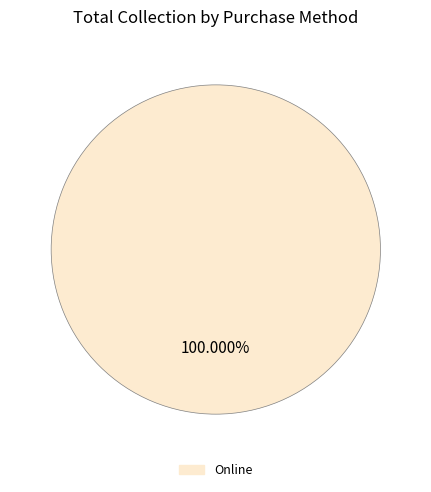

Rank the categories by value from highest to lowest.

Online